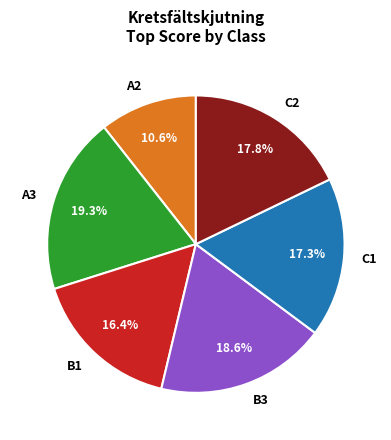

What percentage is the A2 slice, to the nearest percent?

11%